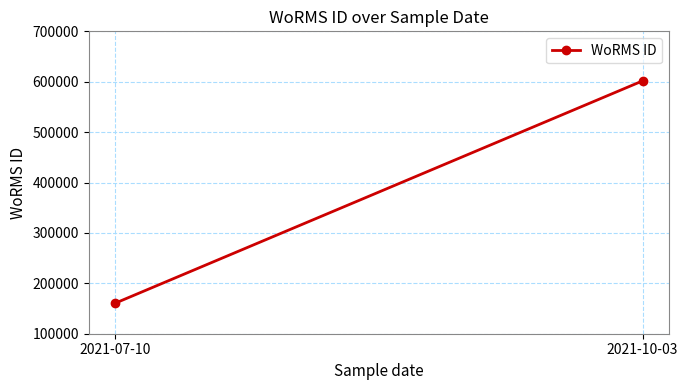

Reading left to right, extract all data points from this chart.

2021-07-10=160541	2021-10-03=601687